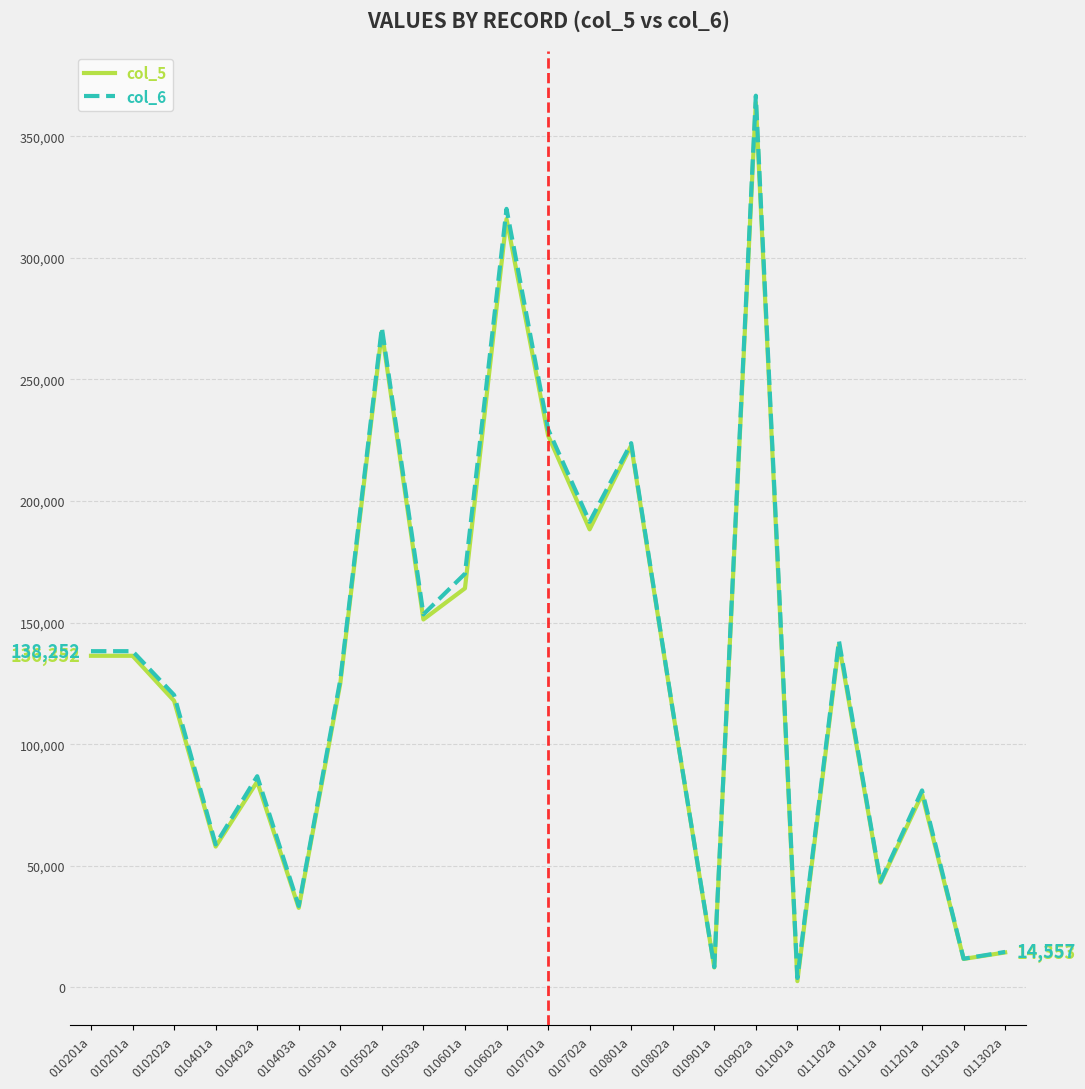

What are all the series names shown in the legend?

col_5, col_6